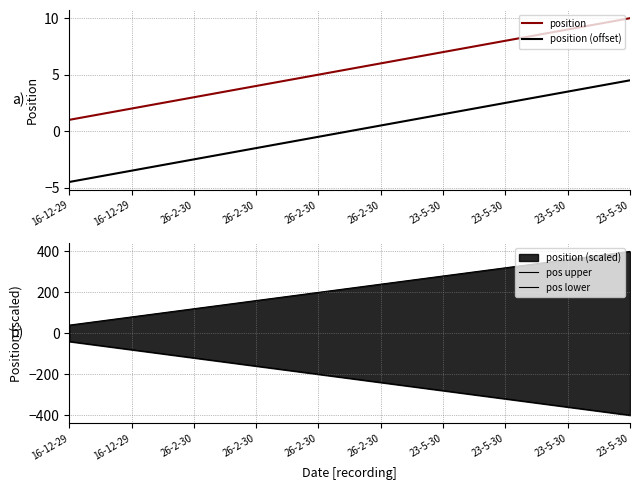

How many values in the position (offset) series exceed 0?

5